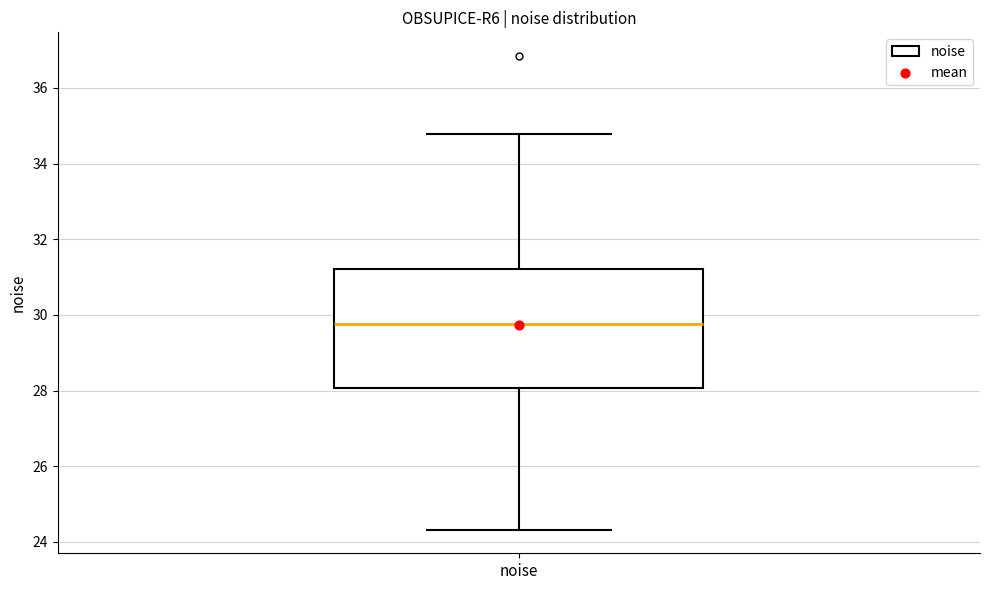

Where is the upper edge of the box for noise on the y-axis? The values are not printed on the chart, so give them approximately, as read against the axis.

31.2